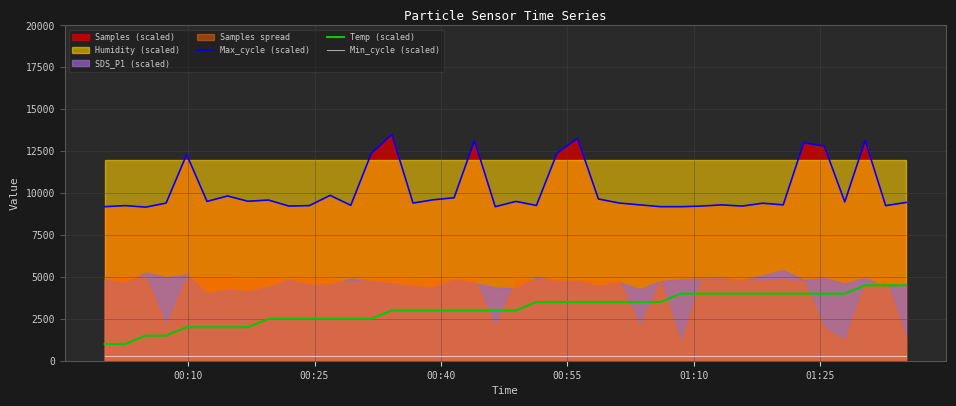

True or false: Temp (scaled) and Min_cycle (scaled) intersect in this chart.

False